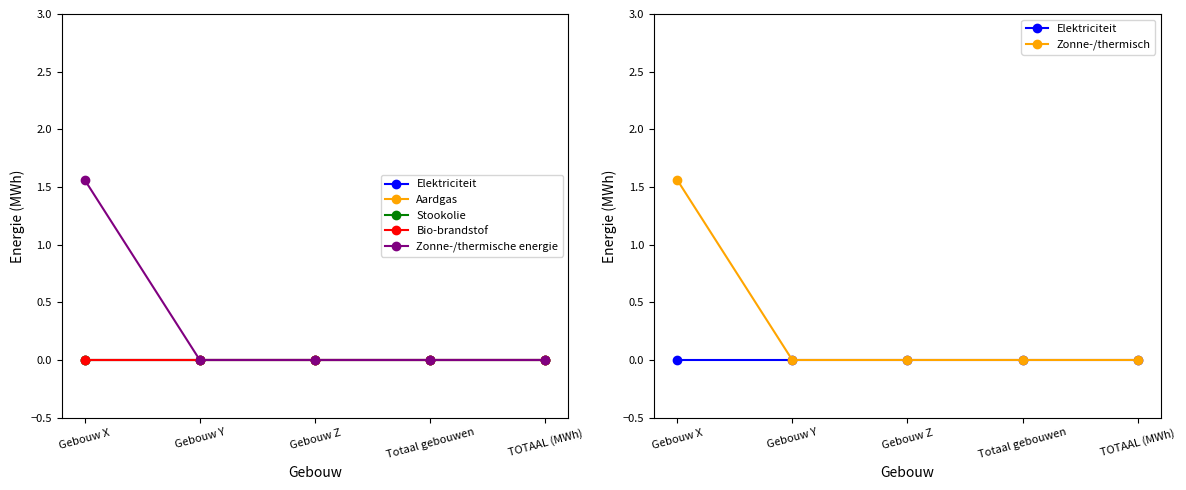

Which series has the widest spread of values?

Zonne-/thermische energie